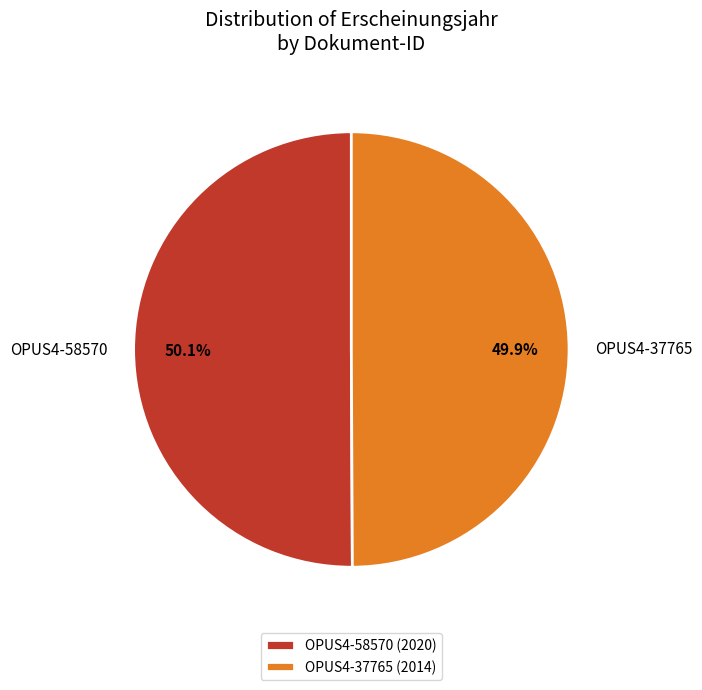

Is it true that OPUS4-37765 is 50% of the pie?

True